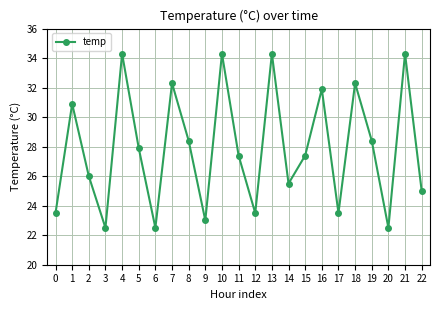

What is the difference between the maximum and minimum values?

11.8